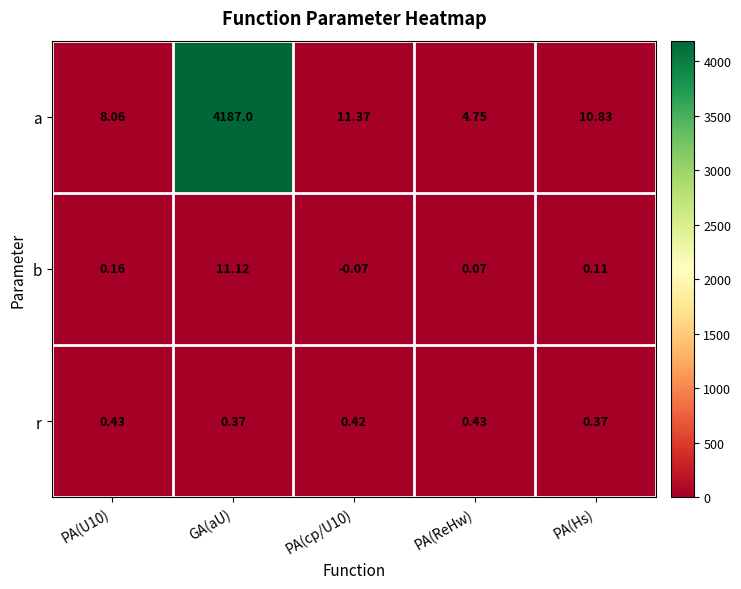

Which series has the largest total across all categories?

a